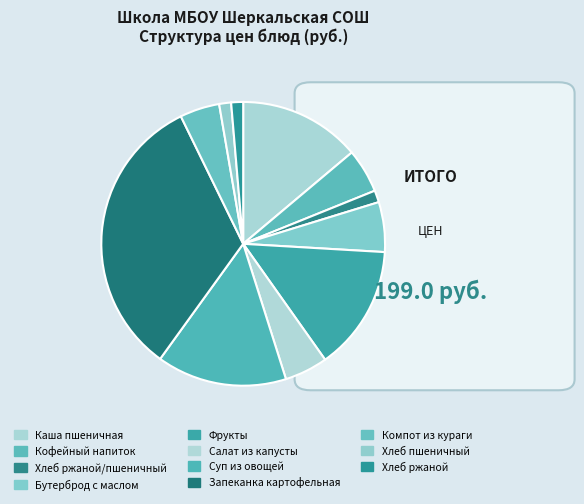

Which has a higher value, Хлеб ржаной/пшеничный or Хлеб ржаной?

Хлеб ржаной/пшеничный